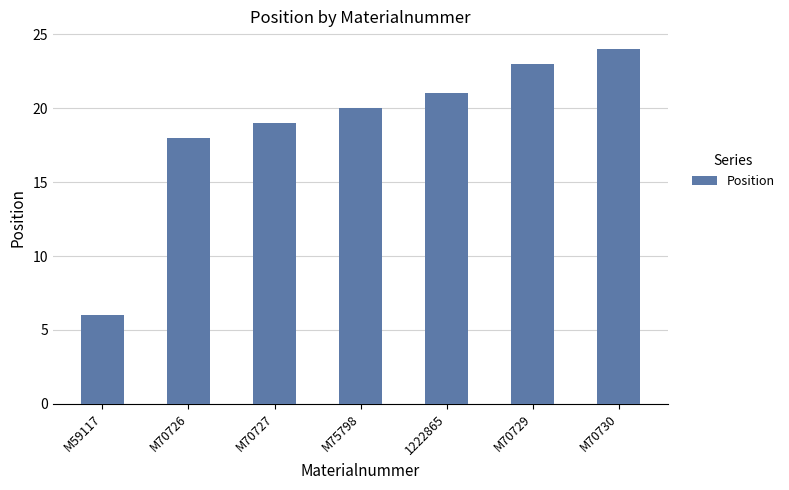

Reading right to left, what are all the values shown in this chart?

24	23	21	20	19	18	6